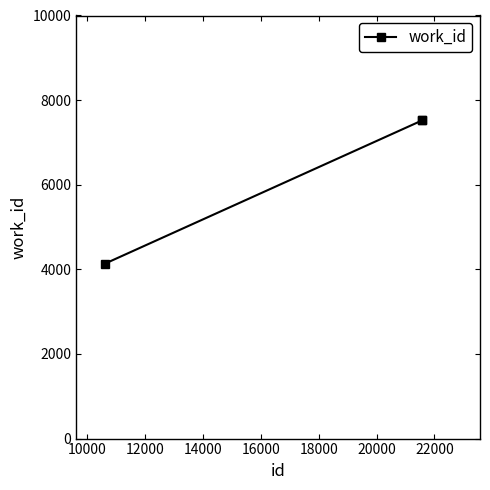

Reading left to right, transcribe all the data shown in this chart.

4136	7520	7520